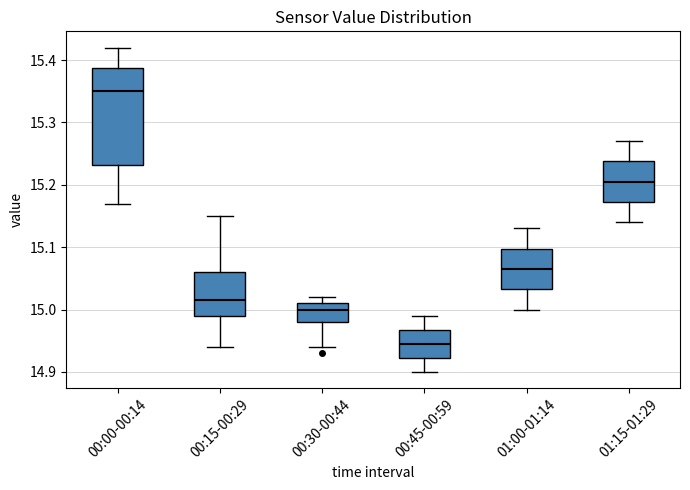

Comparing the boxes themselves (not the whiskers), which one is the tallest?

00:00-00:14